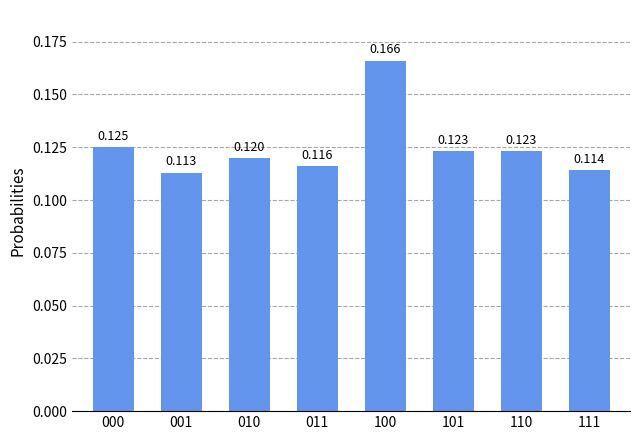

Rank the categories by value from highest to lowest.

100, 000, 101, 110, 010, 011, 111, 001